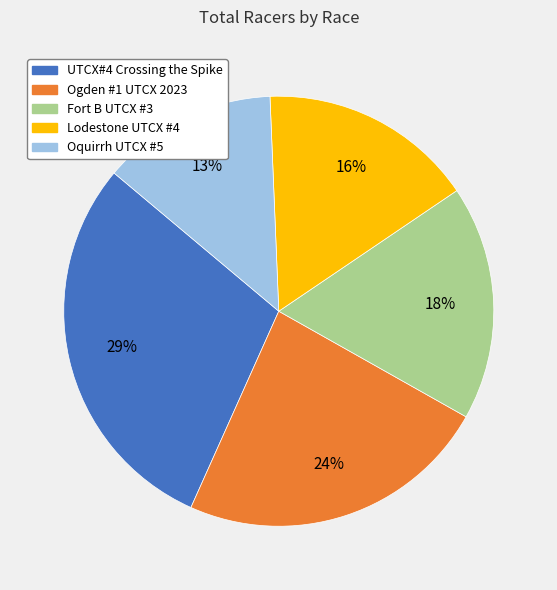

To the nearest percent, what is the combined percentage of Fort B UTCX #3 and Oquirrh UTCX #5?

31%